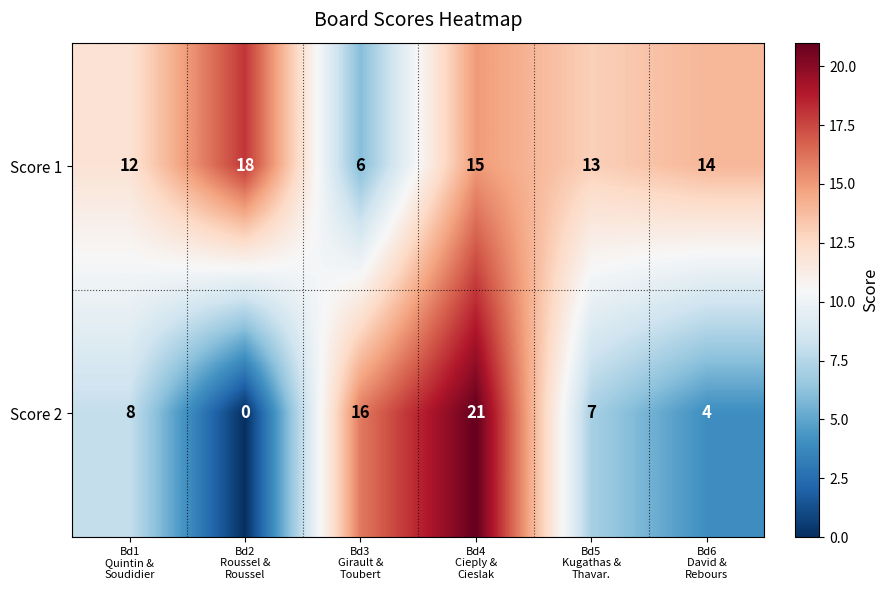

Count the Score 2 values in the range 4 to 16.

4